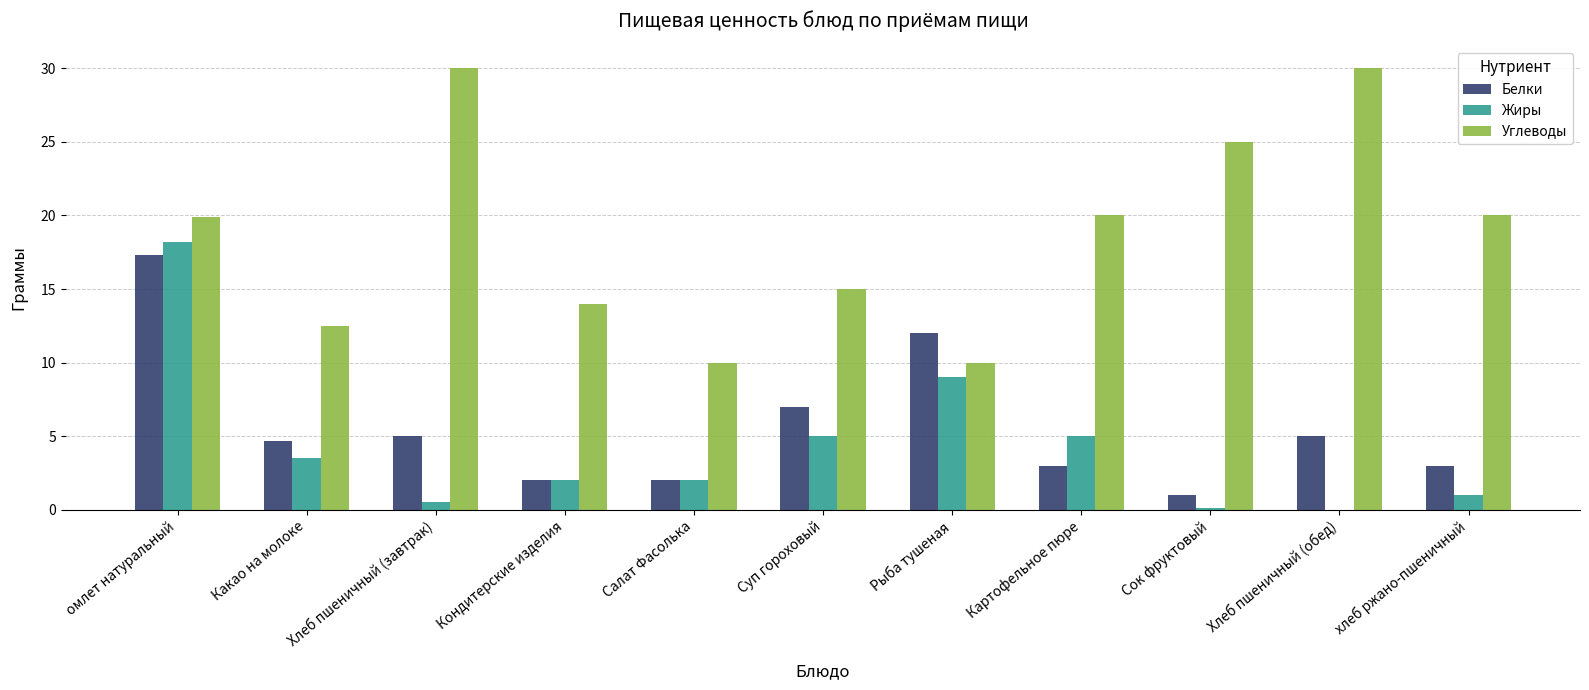

Where is Жиры nearest to the value 9?

Рыба тушеная